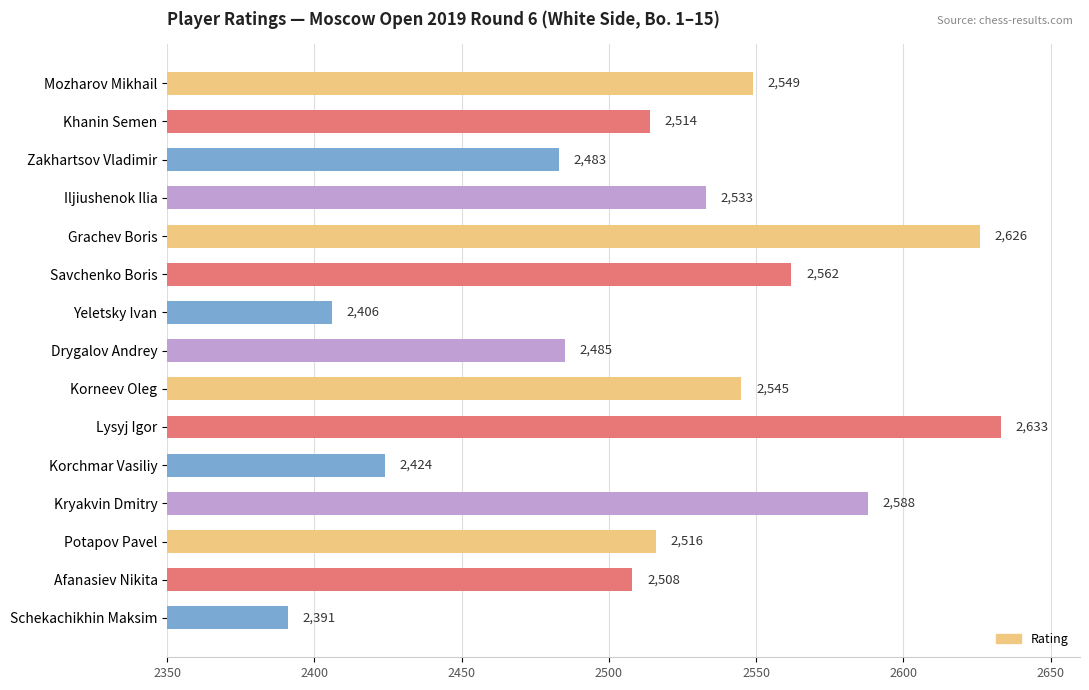

Which has a higher value, Schekachikhin Maksim or Mozharov Mikhail?

Mozharov Mikhail